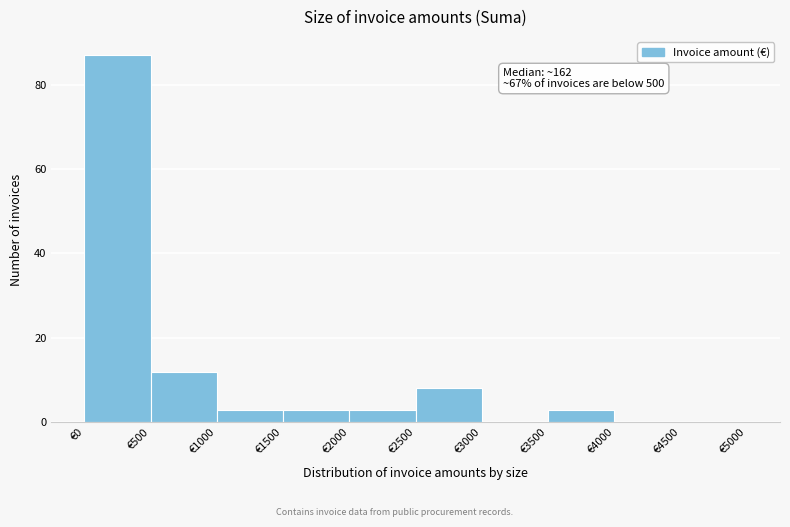

Which range on the x-axis has the tallest bar?

0 to 500